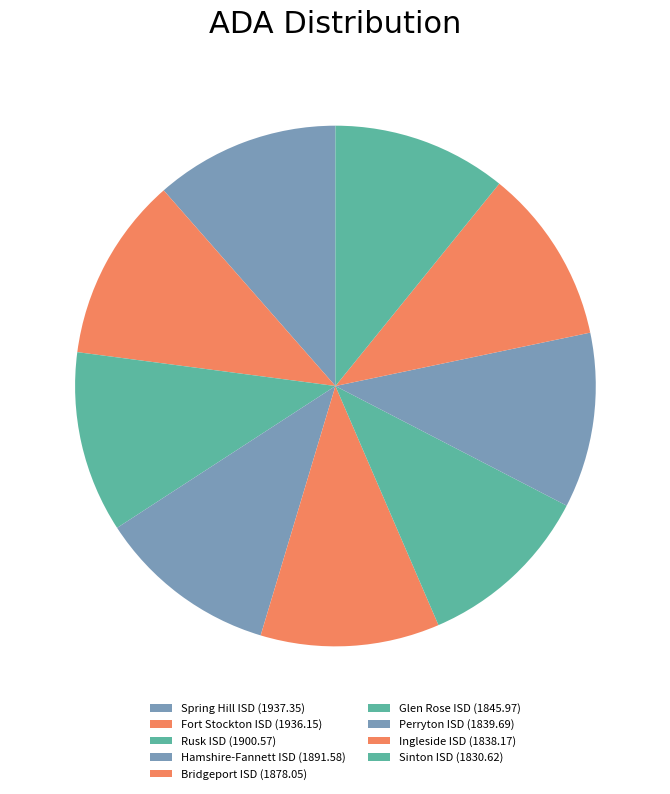

True or false: Glen Rose ISD accounts for 16% of the total.

False